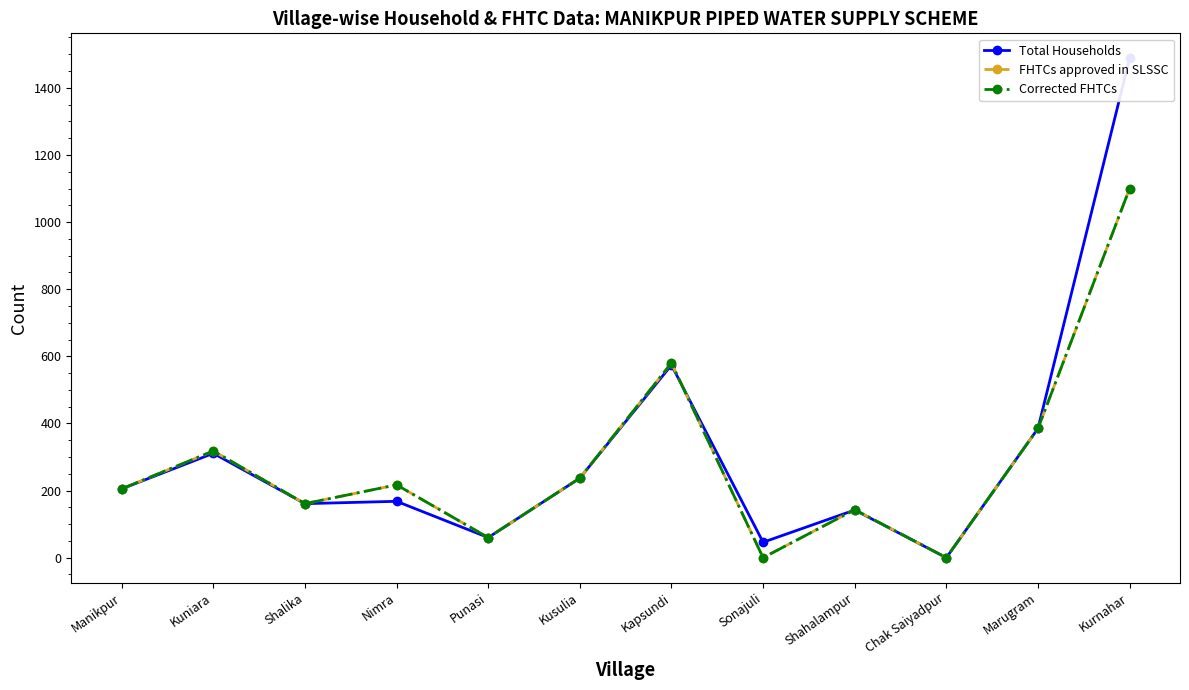

True or false: Corrected FHTCs and FHTCs approved in SLSSC intersect in this chart.

False